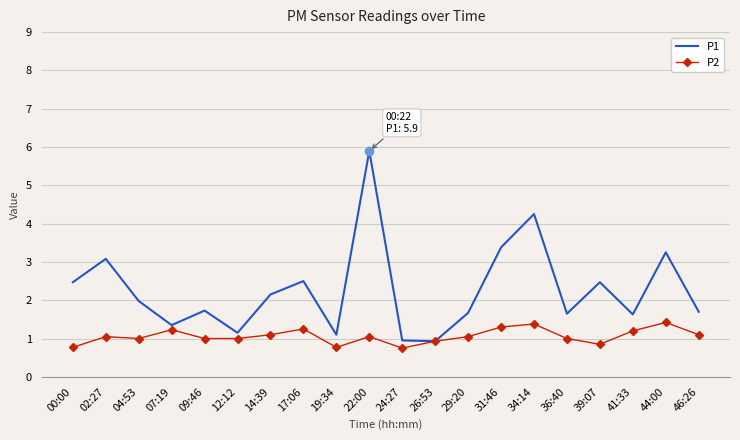

At which category does P1 reach its first local peak?

02:27